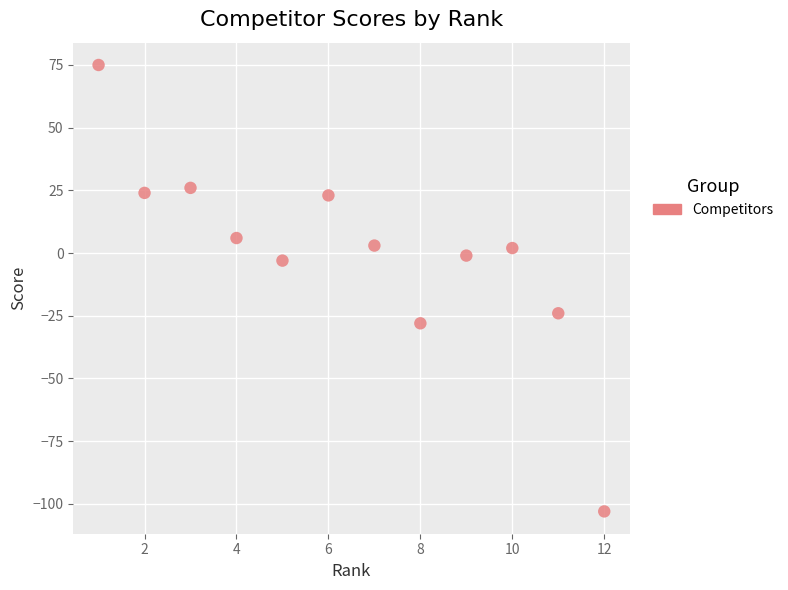

What is the range of Y values (max minus min)?

178